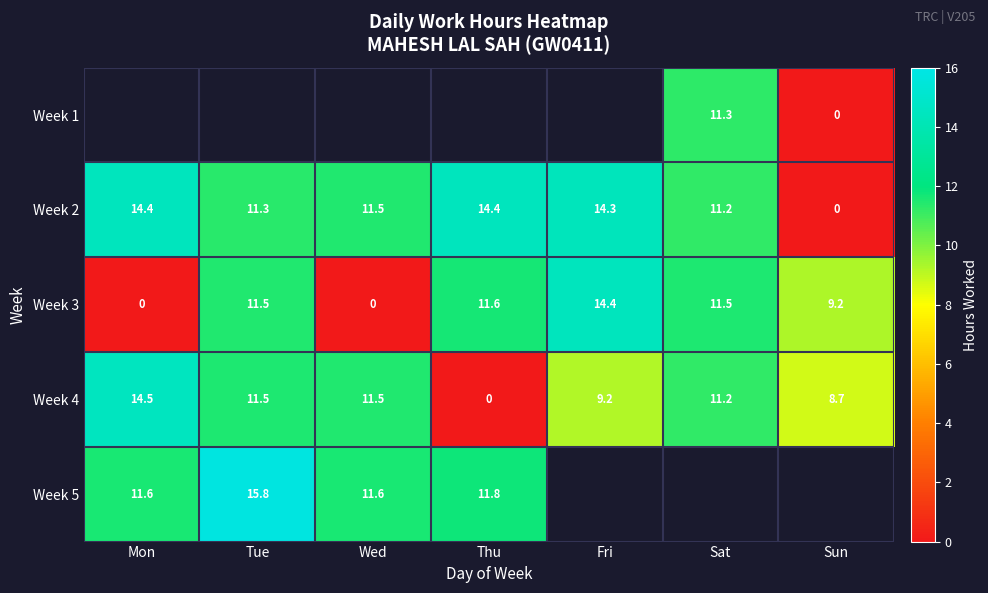

Is the value of Week 4 at Fri greater than the value of Week 3 at Wed?

Yes